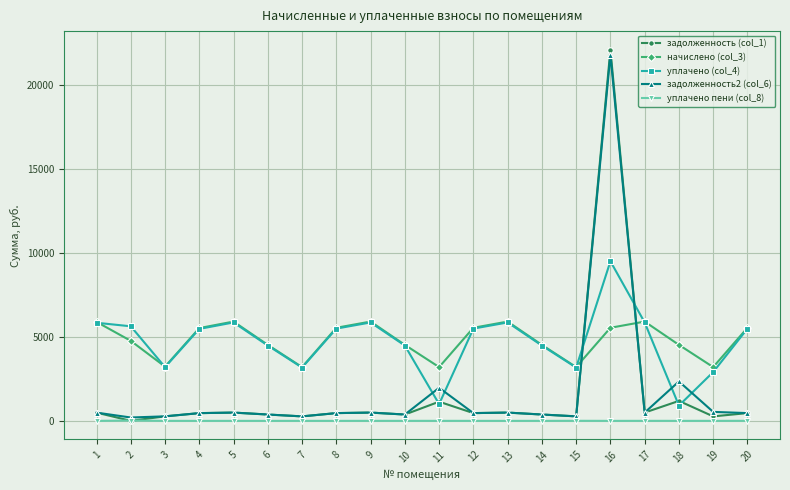

True or false: уплачено (col_4) has more than 1 points higher than both neighbors.

True